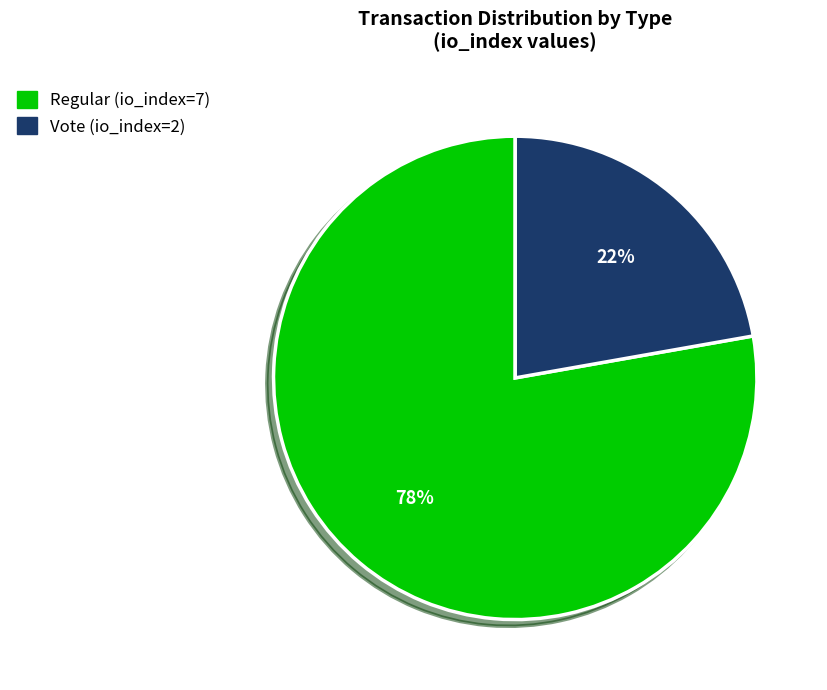

Is there a majority slice in this chart?

Yes